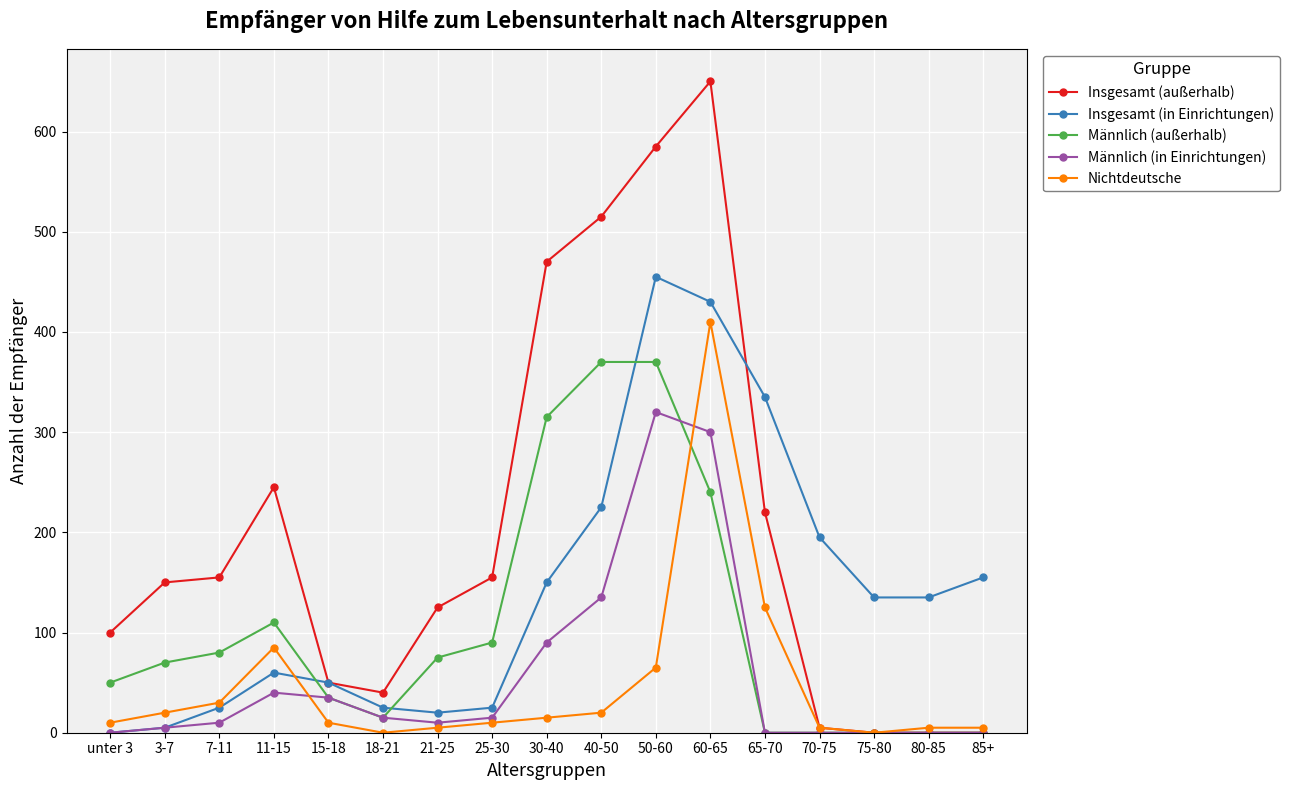

After their last crossing, which series has the higher values: Insgesamt (in Einrichtungen) or Männlich (außerhalb)?

Insgesamt (in Einrichtungen)